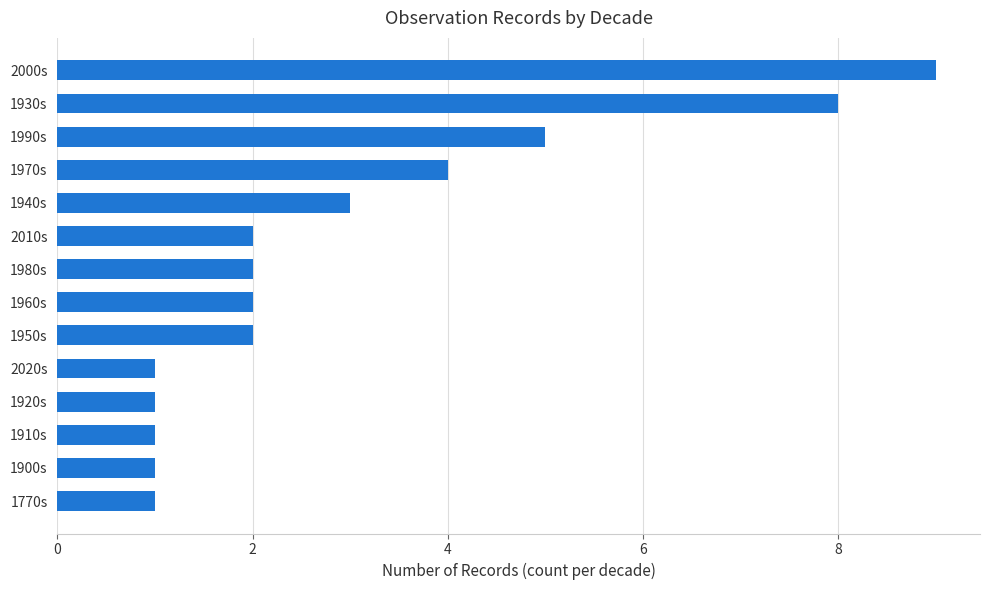

Which category has the highest value across all series?

2000s